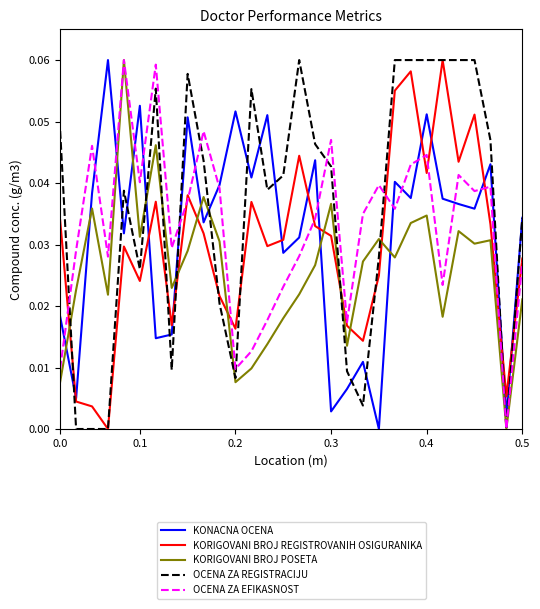

How many times do KONACNA OCENA and KORIGOVANI BROJ POSETA cross each other?

10